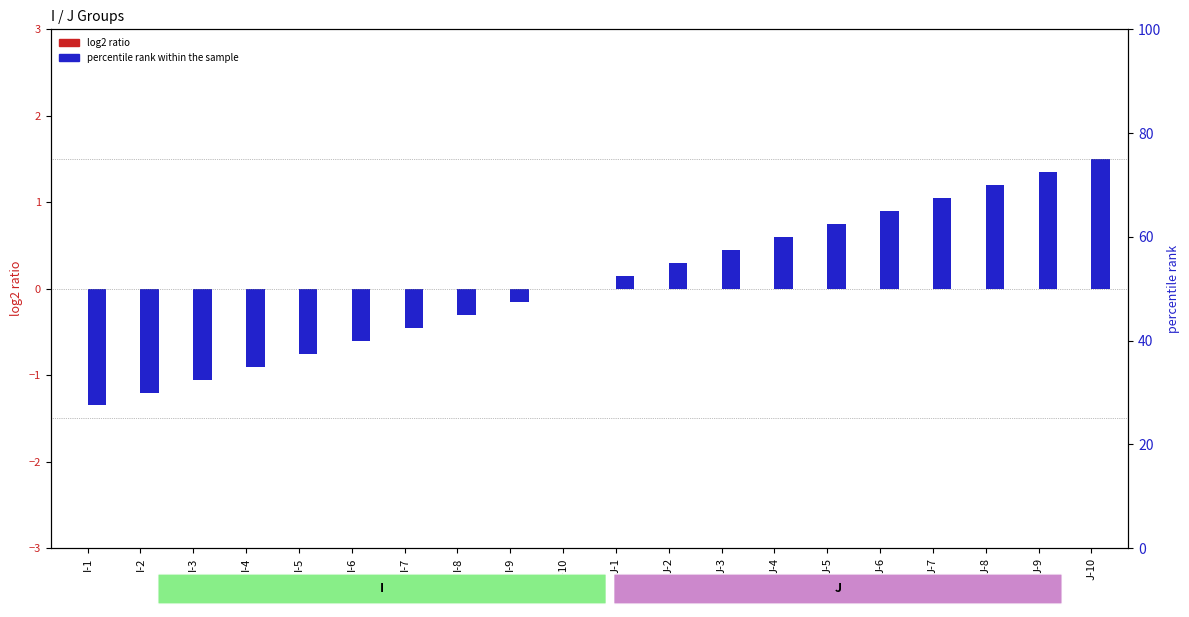

Are the bars grouped side by side (vs. stacked)?

Yes